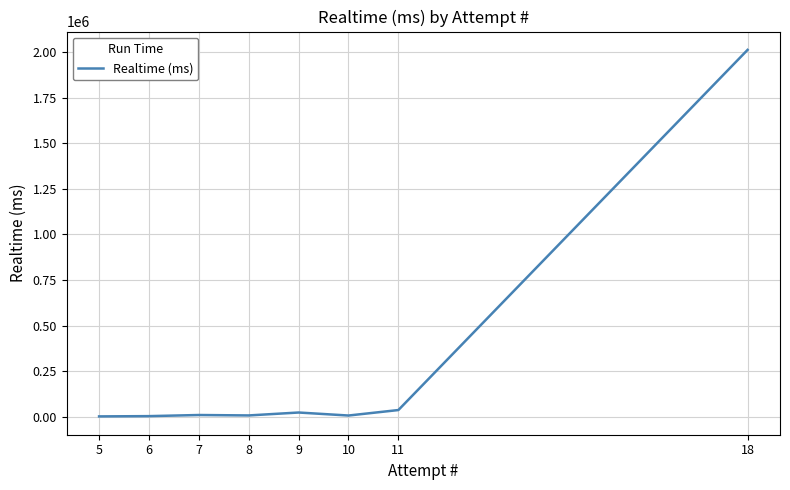

What is the difference between the maximum and minimum values?

2010806